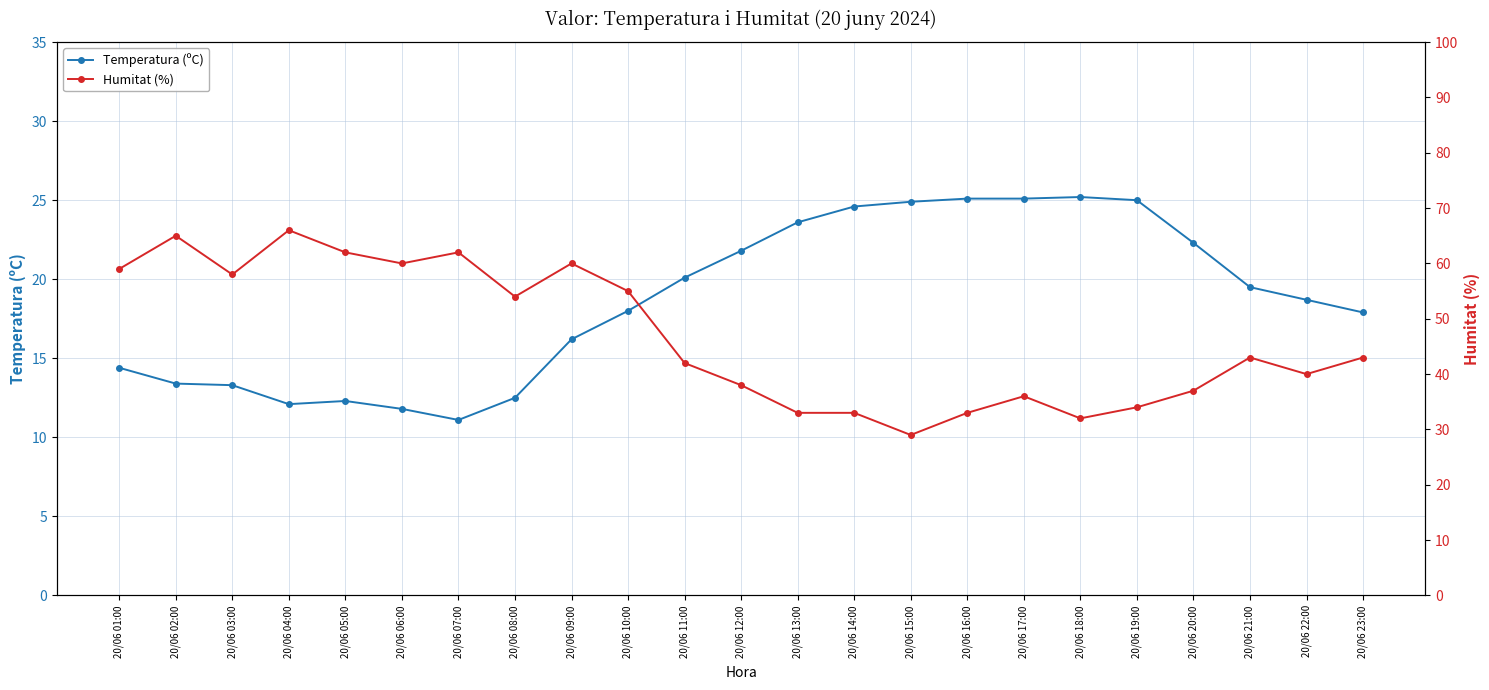

List the labels in order of Temperatura (ºC) value, smallest first.

20/06 07:00, 20/06 06:00, 20/06 04:00, 20/06 05:00, 20/06 08:00, 20/06 03:00, 20/06 02:00, 20/06 01:00, 20/06 09:00, 20/06 23:00, 20/06 10:00, 20/06 22:00, 20/06 21:00, 20/06 11:00, 20/06 12:00, 20/06 20:00, 20/06 13:00, 20/06 14:00, 20/06 15:00, 20/06 19:00, 20/06 16:00, 20/06 17:00, 20/06 18:00